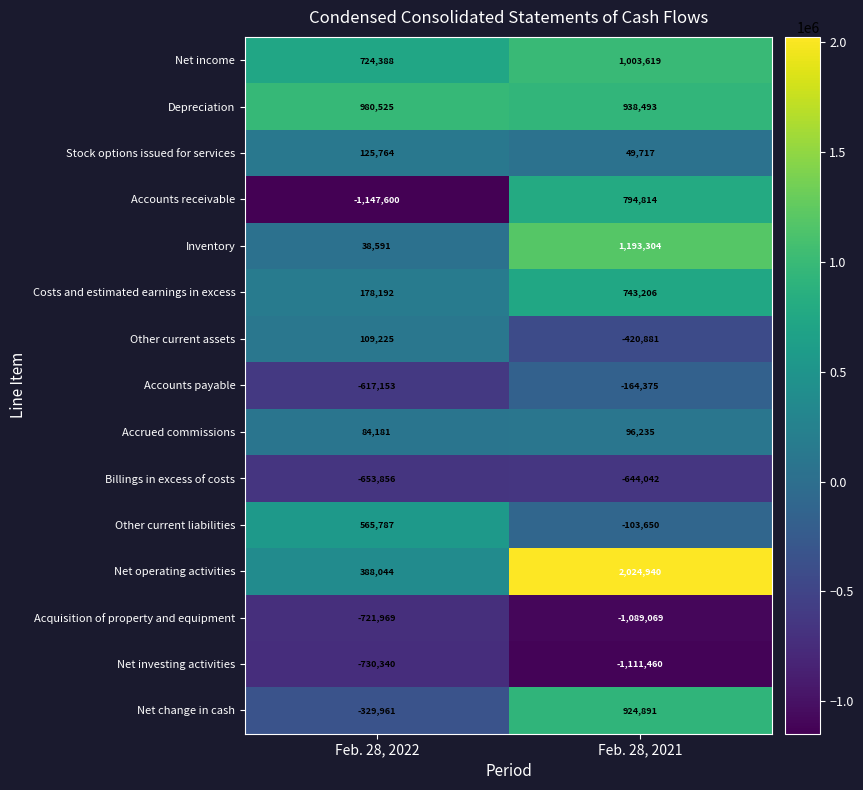

How many data points does each series have?

2